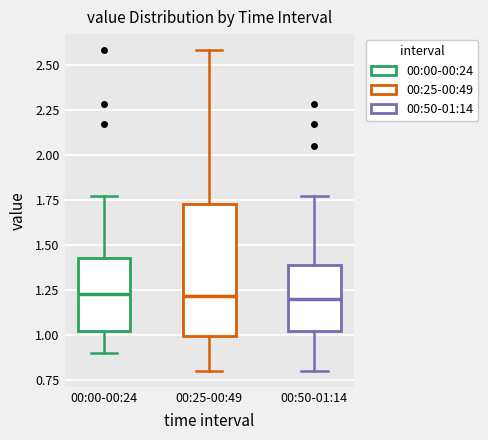

Where is the upper edge of the box for 00:25-00:49 on the y-axis? The values are not printed on the chart, so give them approximately, as read against the axis.

1.75